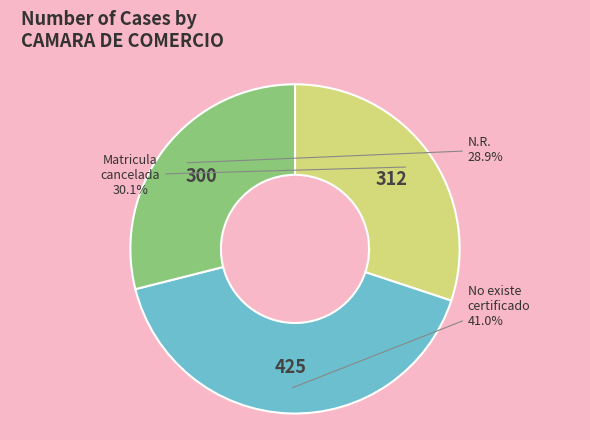

Is there a majority slice in this chart?

No